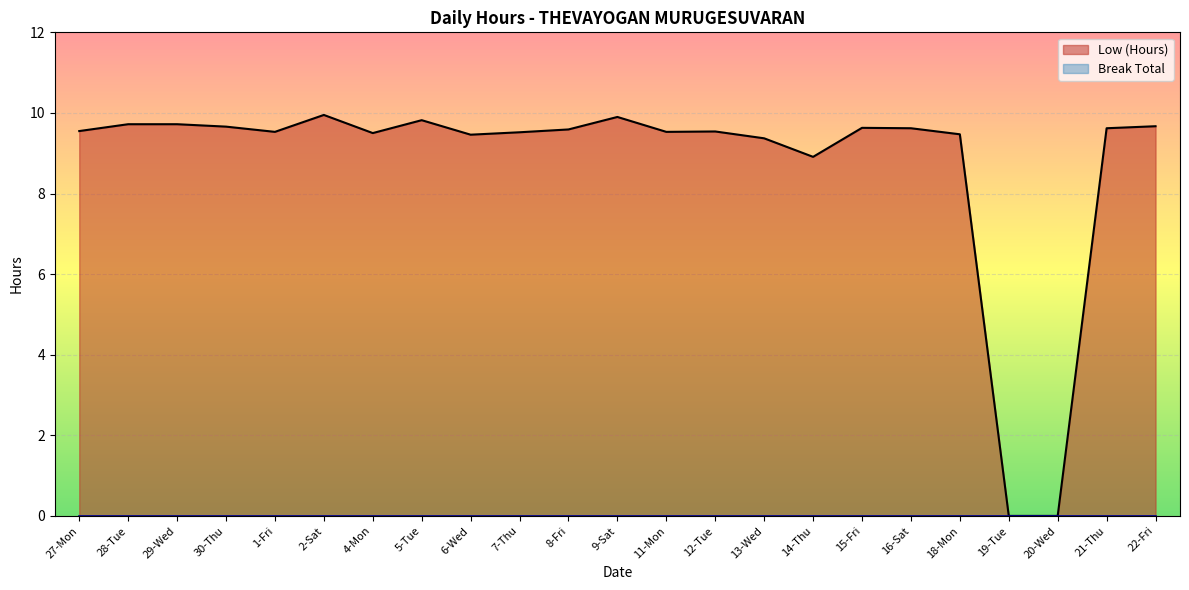

Rank the categories by value from highest to lowest.

2-Sat, 9-Sat, 5-Tue, 28-Tue, 29-Wed, 22-Fri, 30-Thu, 15-Fri, 16-Sat, 21-Thu, 8-Fri, 27-Mon, 12-Tue, 1-Fri, 11-Mon, 7-Thu, 4-Mon, 18-Mon, 6-Wed, 13-Wed, 14-Thu, 19-Tue, 20-Wed